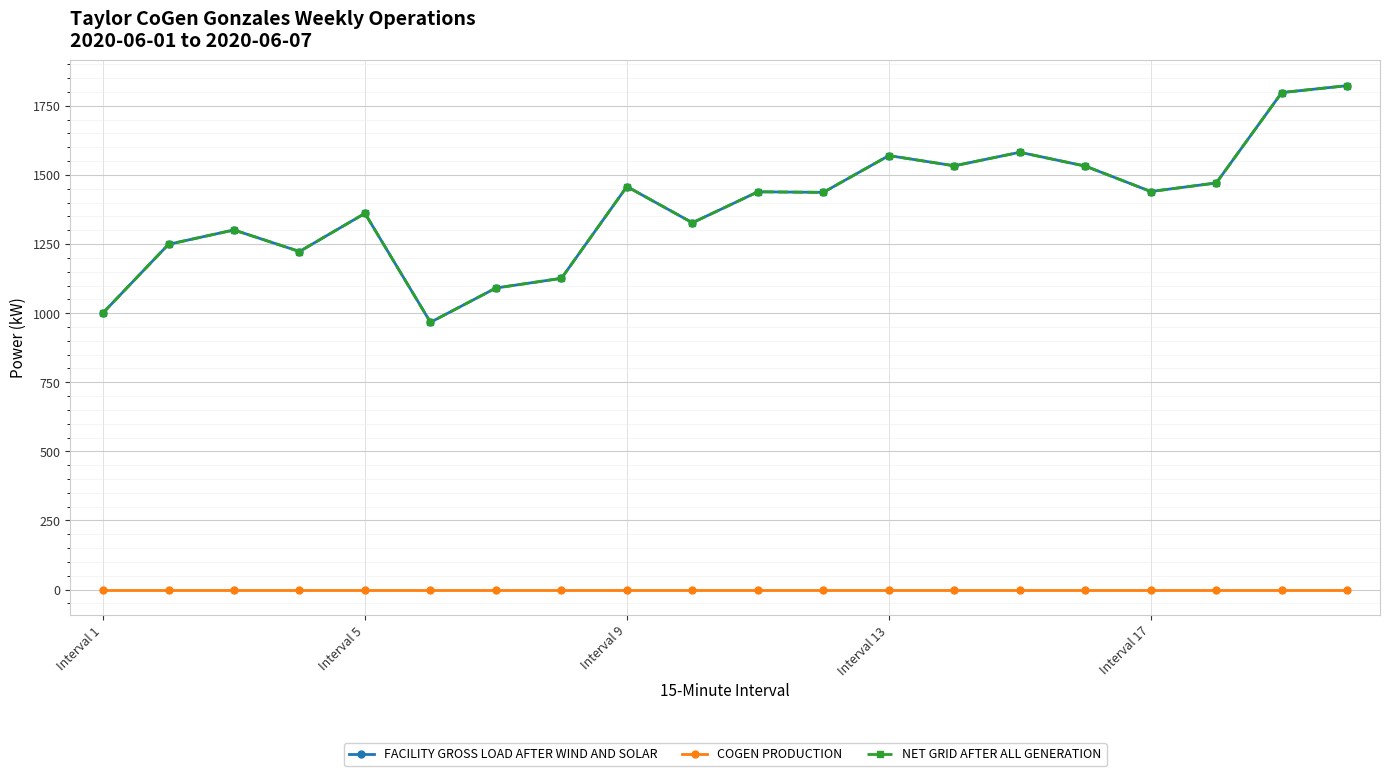

Which series has the widest spread of values?

FACILITY GROSS LOAD AFTER WIND AND SOLAR